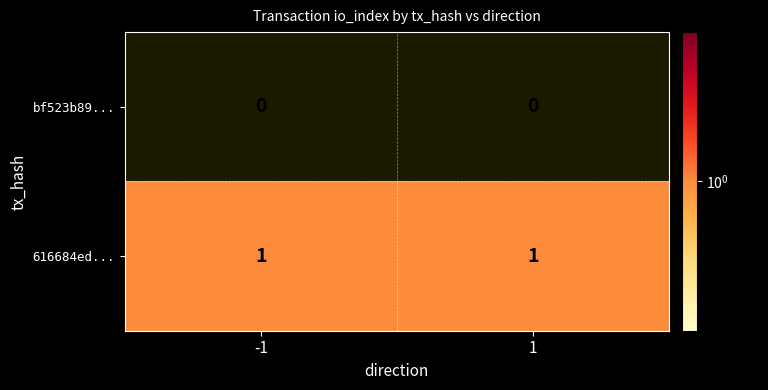

Is the value of 616684ed... at 1 greater than the value of bf523b89... at -1?

Yes